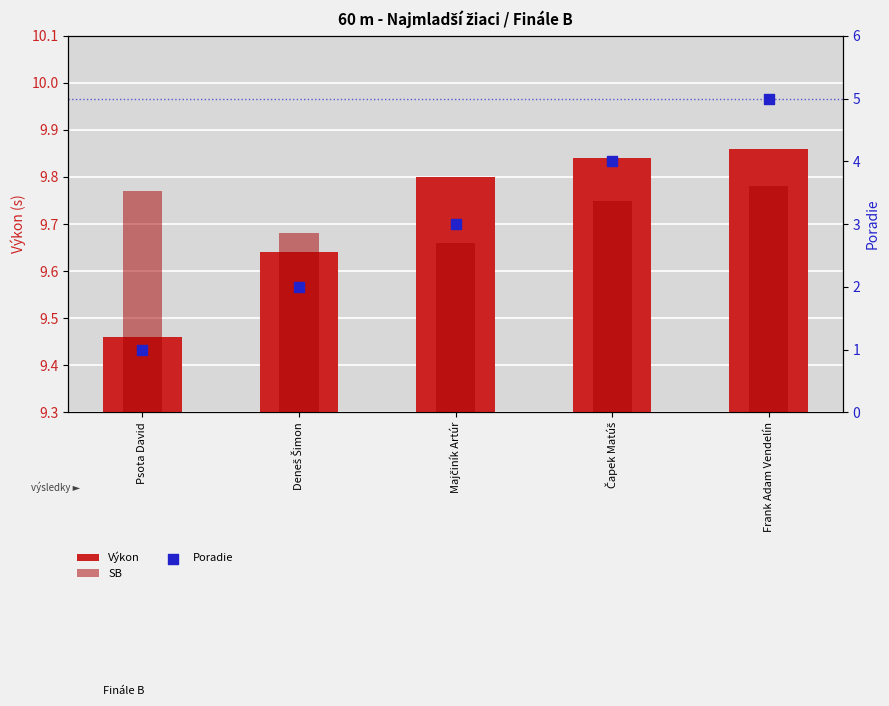

Which series reaches the minimum Y coordinate?

Poradie